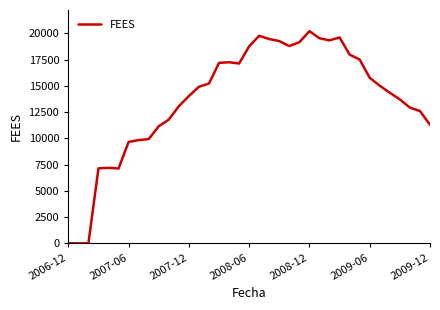

Does the chart display data point markers on the line(s)?

No